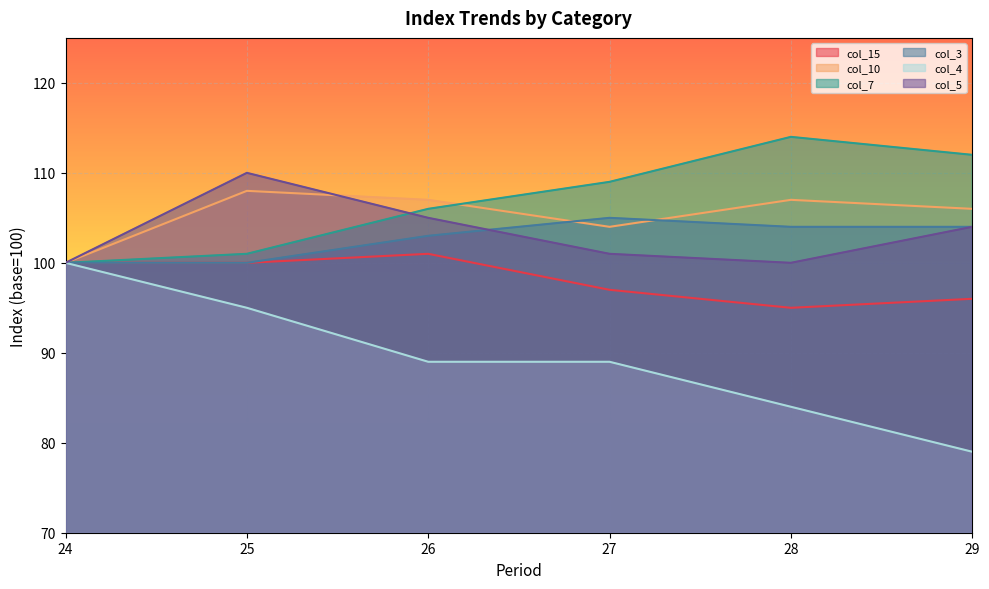

What is the total value across all series at 25?

614